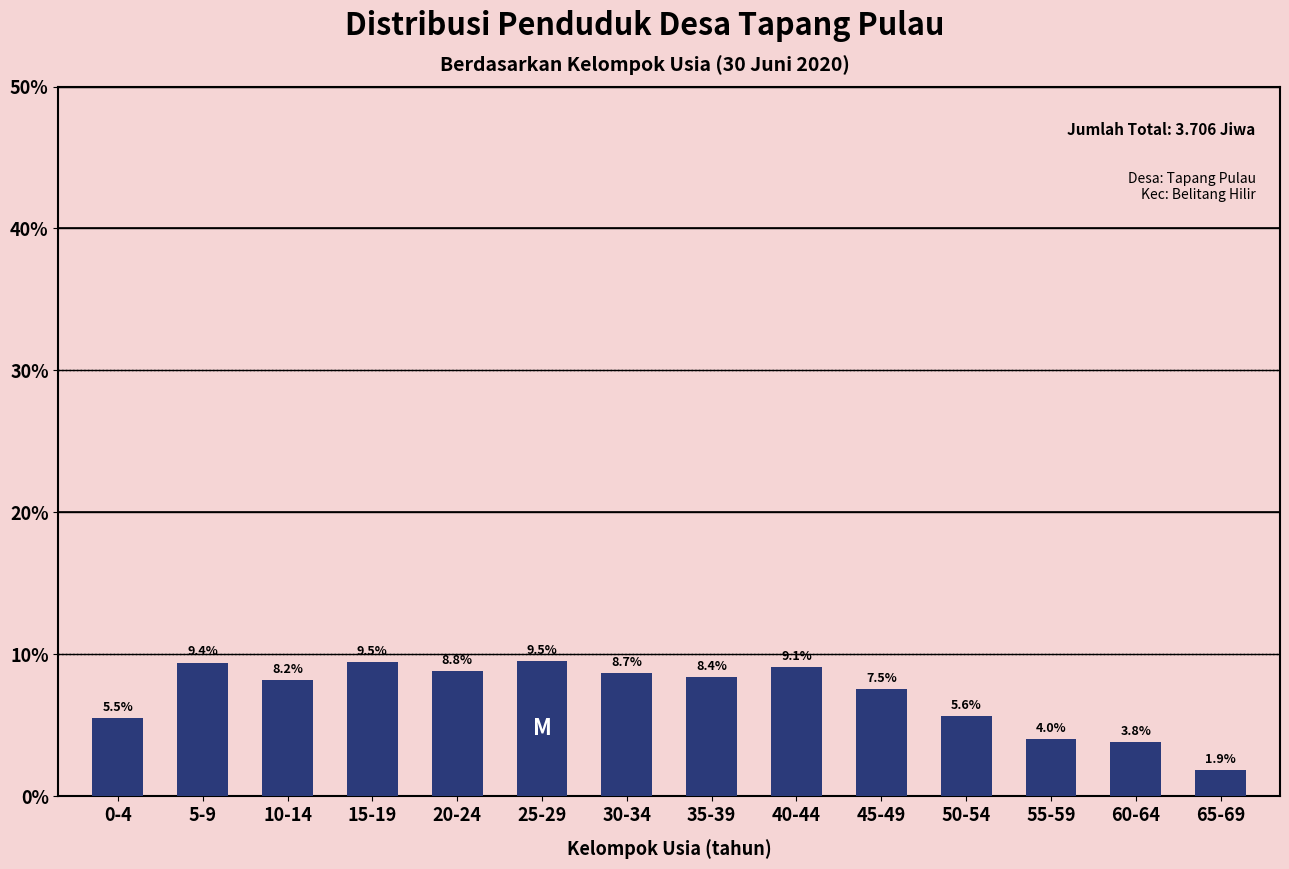

Reading left to right, list all the values displayed in this chart.

5.5	9.4	8.2	9.5	8.8	9.5	8.7	8.4	9.1	7.5	5.6	4.0	3.8	1.9